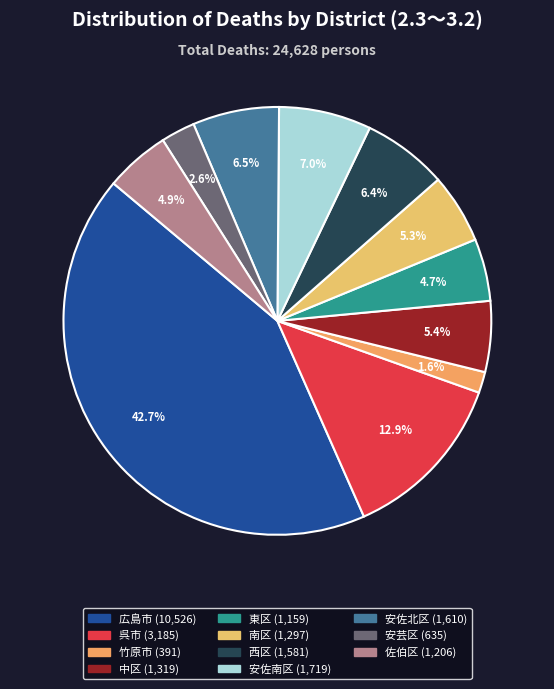

Which category has the smallest portion of the pie?

竹原市